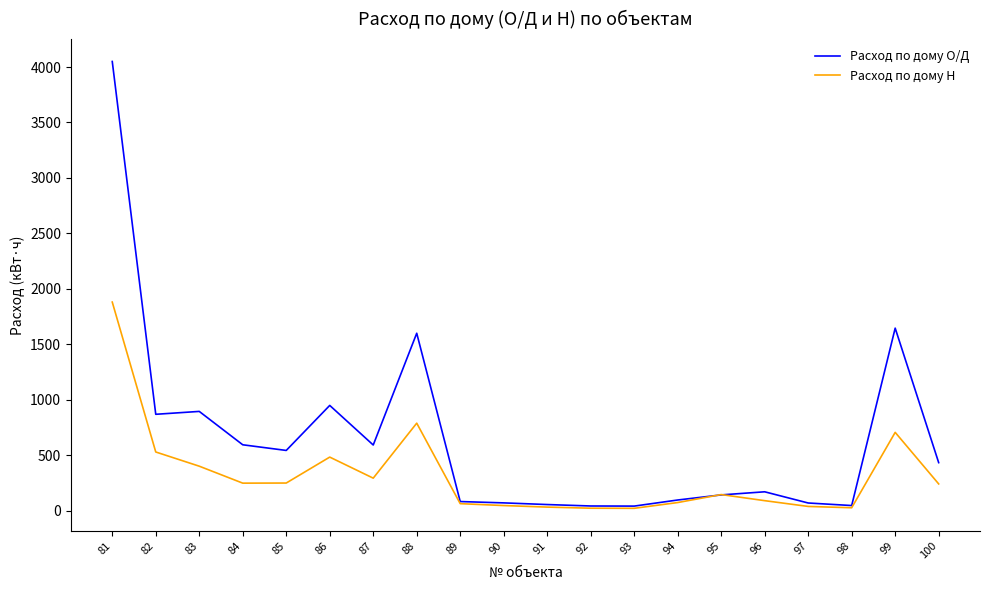

Which series changed the most between 81 and 82?

Расход по дому О/Д